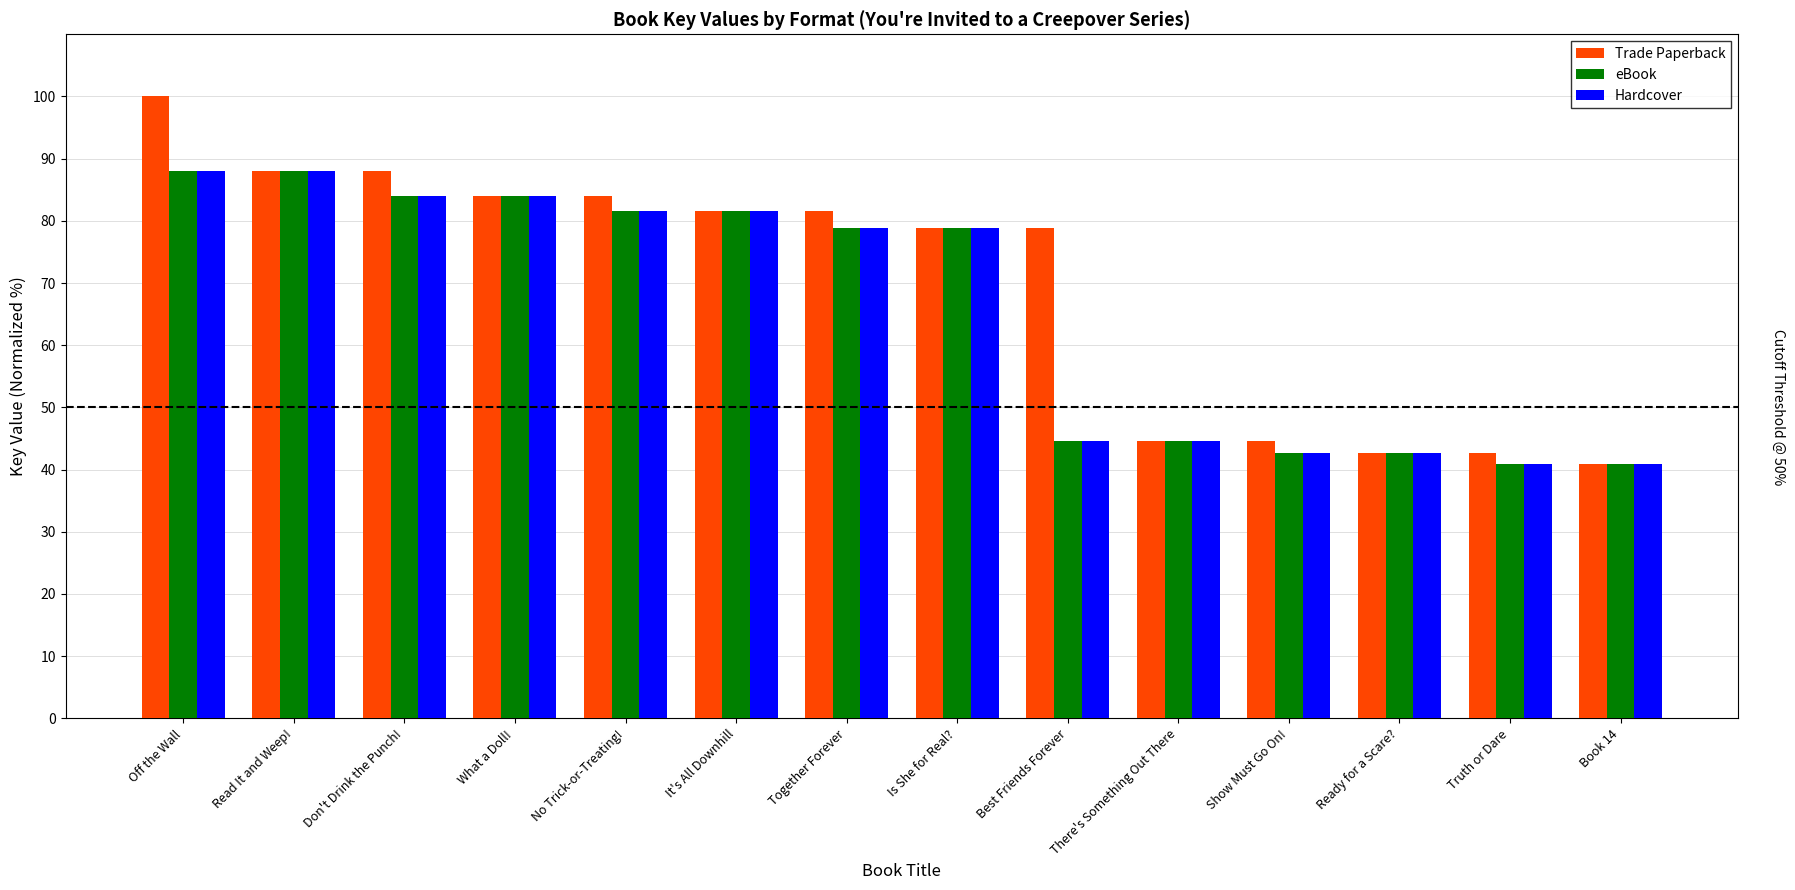

What is the value of the eBook bar at the 13th from the left?

40.8